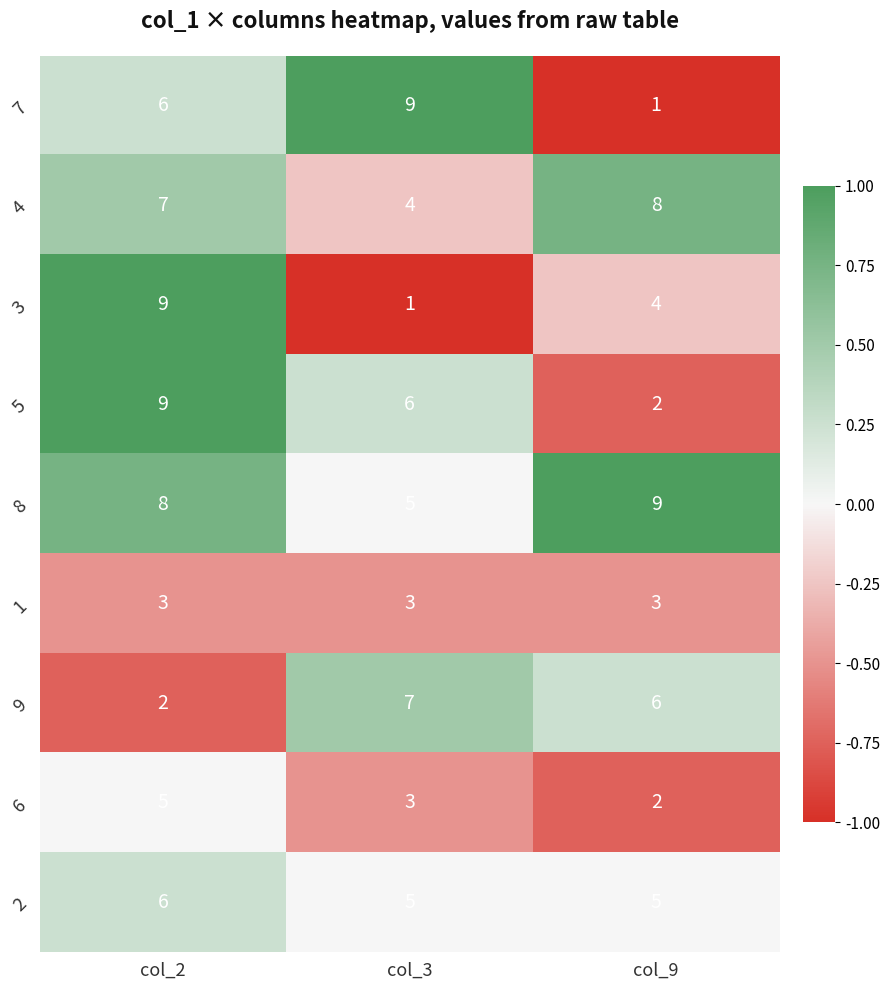

How many categories are shown in the chart?

3